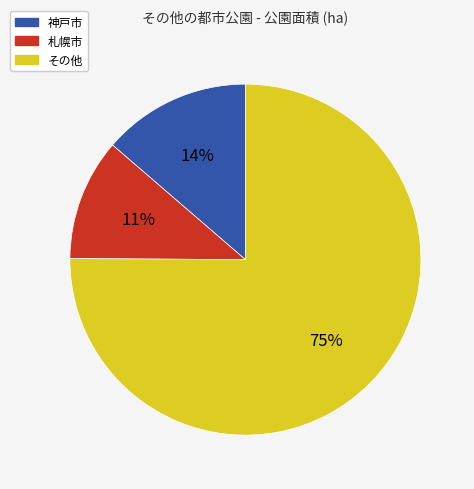

How many segments does this pie chart have?

3